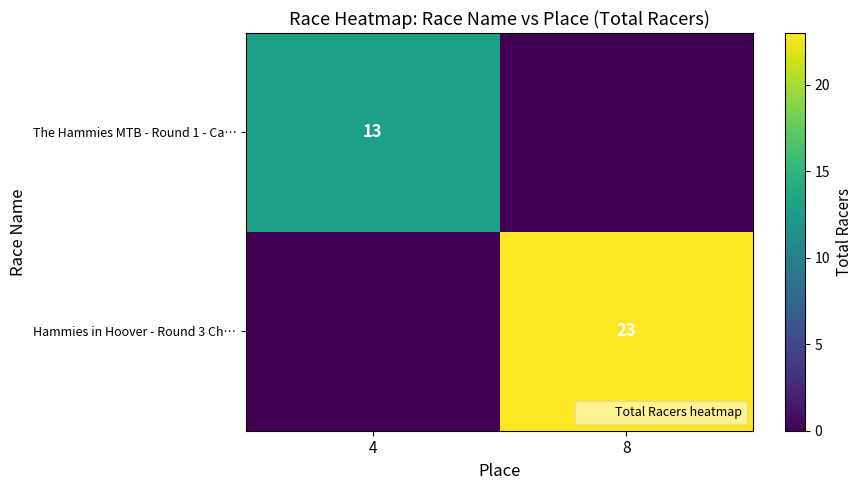

Between 4 and 8, which series saw the biggest shift?

Hammies in Hoover - Round 3 Ch…